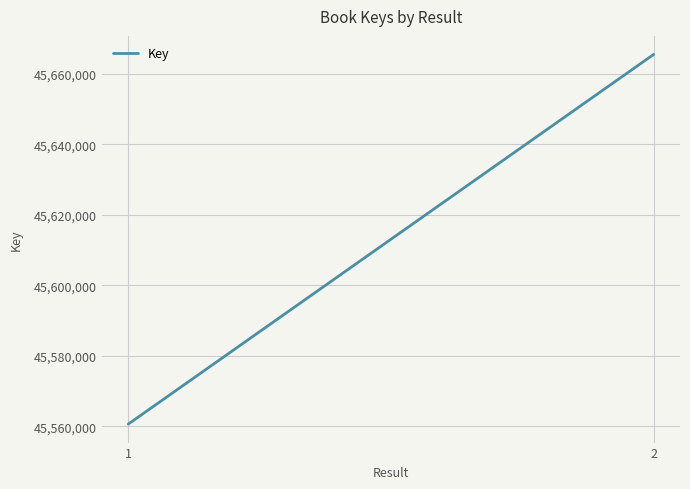

What is the value of the 1st point from the left?

45560674